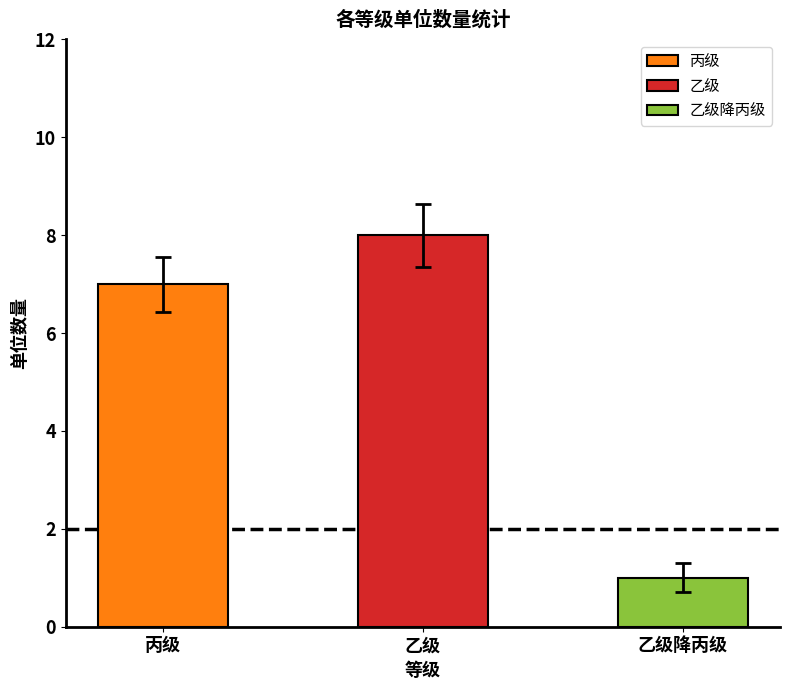

How many bars are there in total?

3